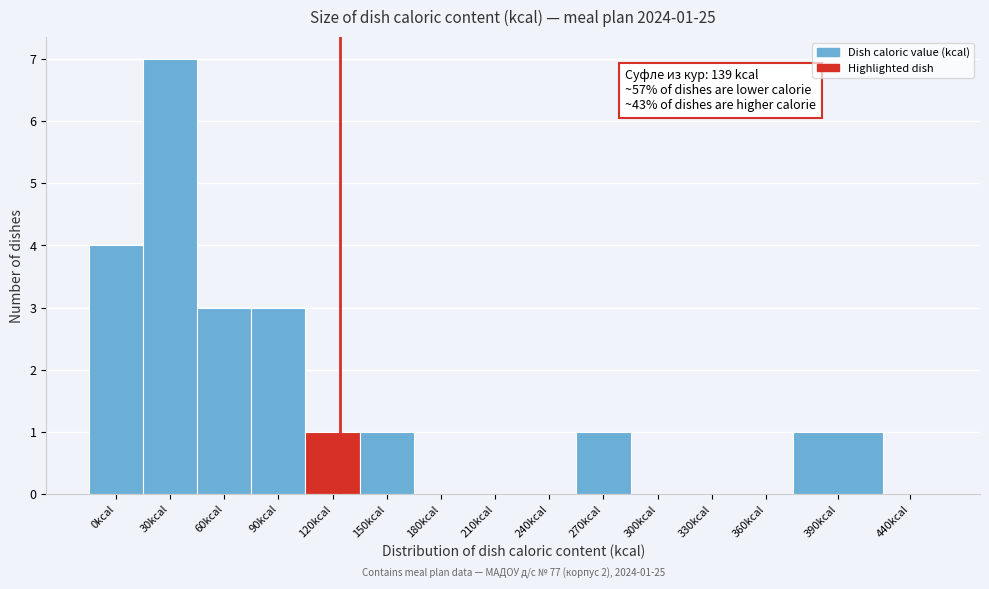

Reading right to left, list all the values displayed in this chart.

440kcal=0	390kcal=1	360kcal=0	330kcal=0	300kcal=0	270kcal=1	240kcal=0	210kcal=0	180kcal=0	150kcal=1	120kcal=1	90kcal=3	60kcal=3	30kcal=7	0kcal=4